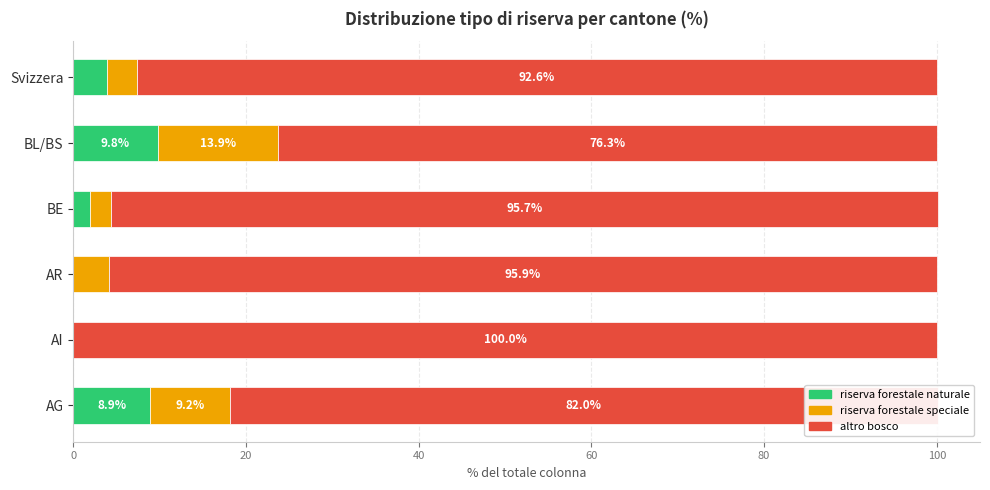

What is the total value across all series at Svizzera?

100.0